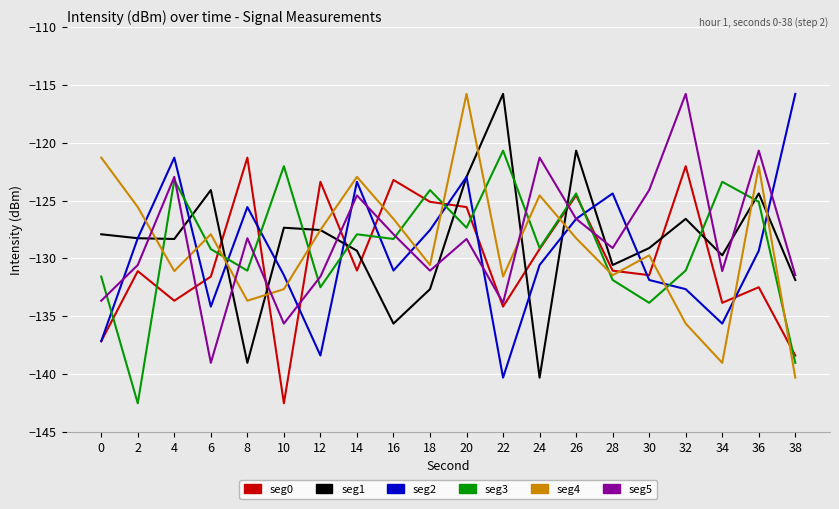

What is the smallest value displayed?

-142.5